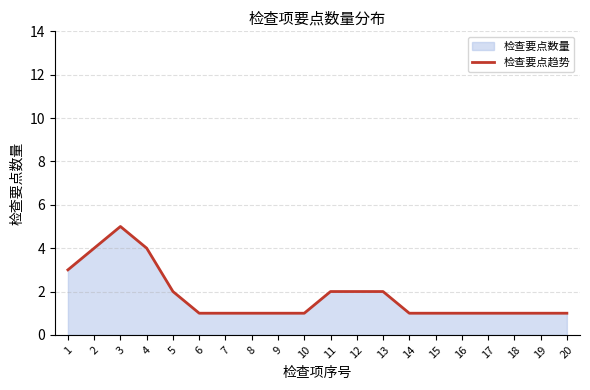

What is the greatest value displayed?

5